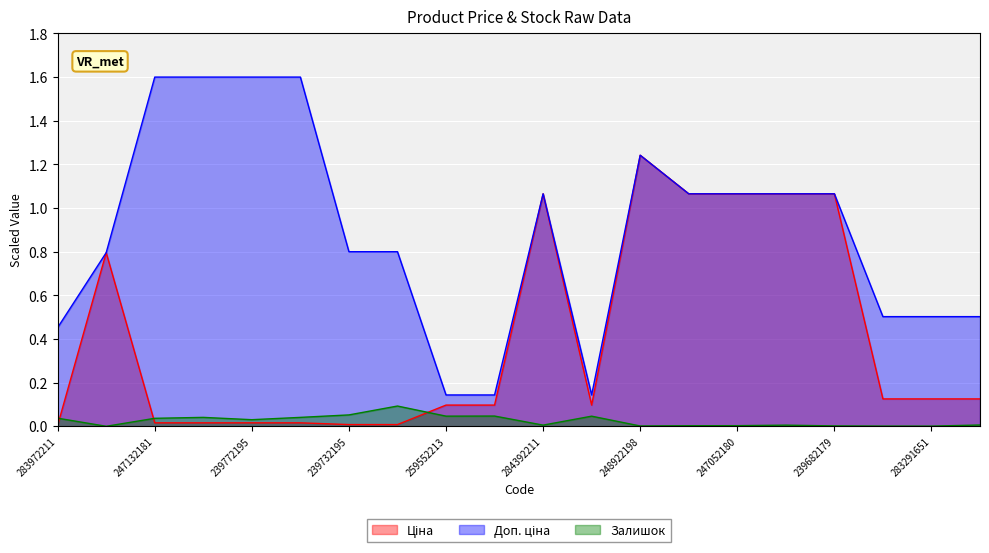

What is the sum of all Ціна values?

8.1